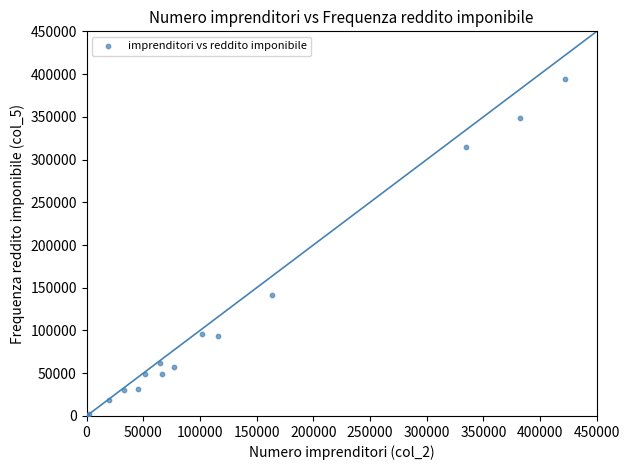

What Y value in the scatter plot is closest to 197401?

141872